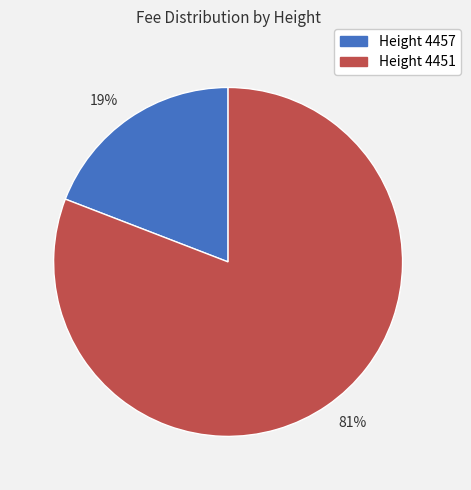

Rank the categories by value from highest to lowest.

81%, 19%